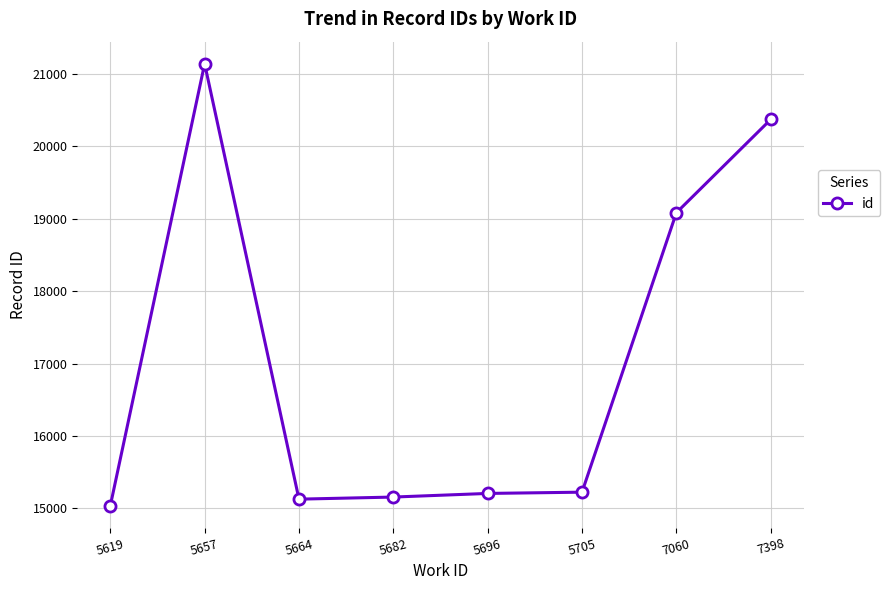

What is the value of the 7th point from the left?

19083.0